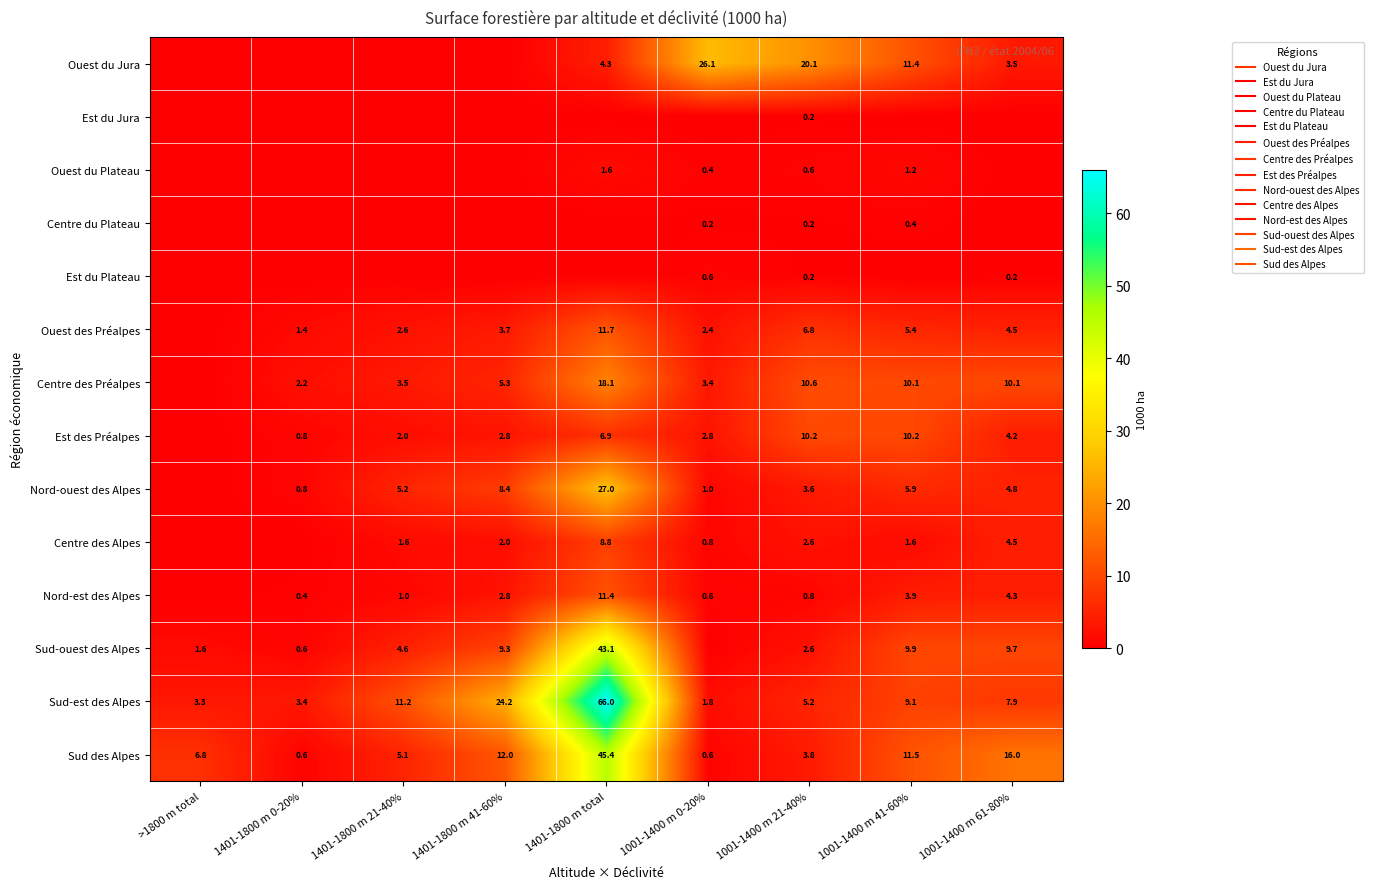

The value of Sud des Alpes at 1001-1400 m 0-20% is 0.2. True or false?

False